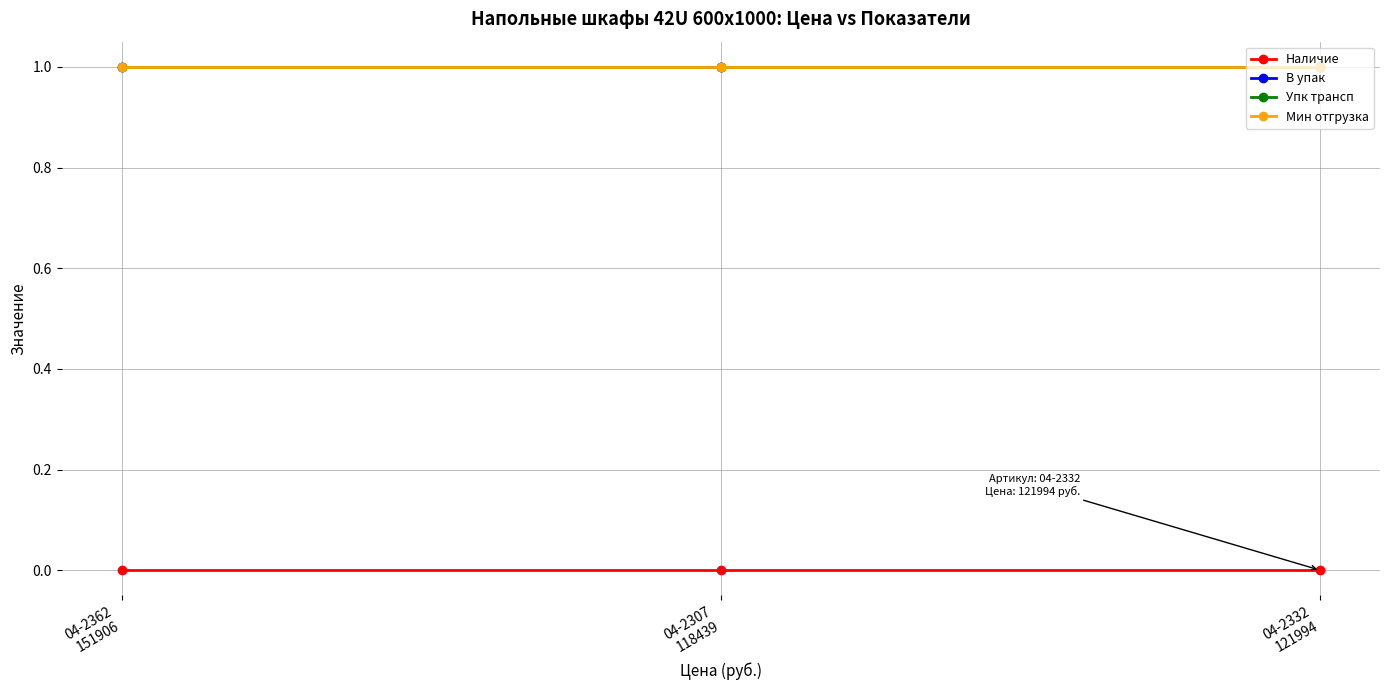

Is this an area chart (filled region under the line)?

No